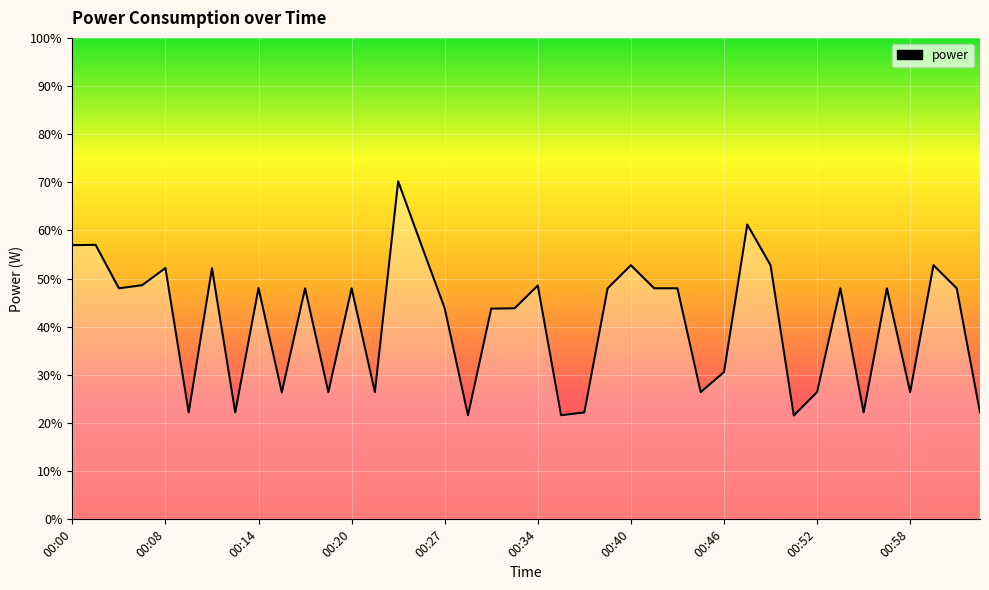

What is the greatest value displayed?

70.2